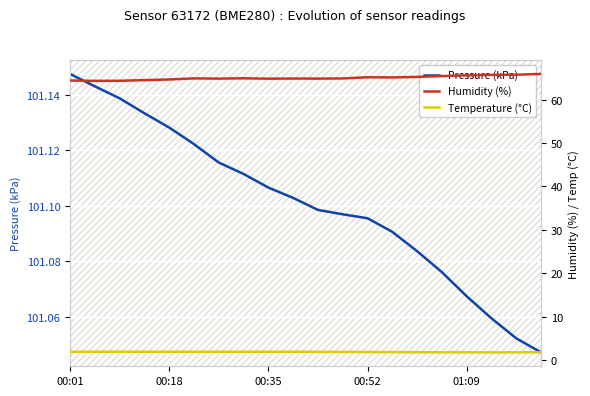

True or false: Temperature (°C) and Humidity (%) cross at least once.

False